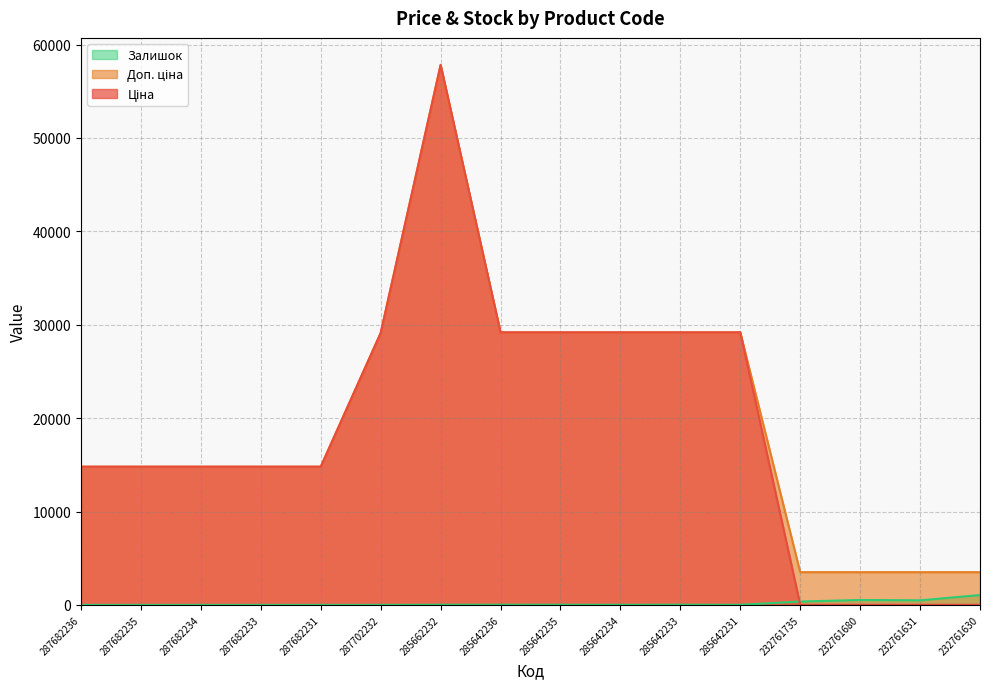

What is the difference between the maximum and minimum values in the Залишок series?

1056.0